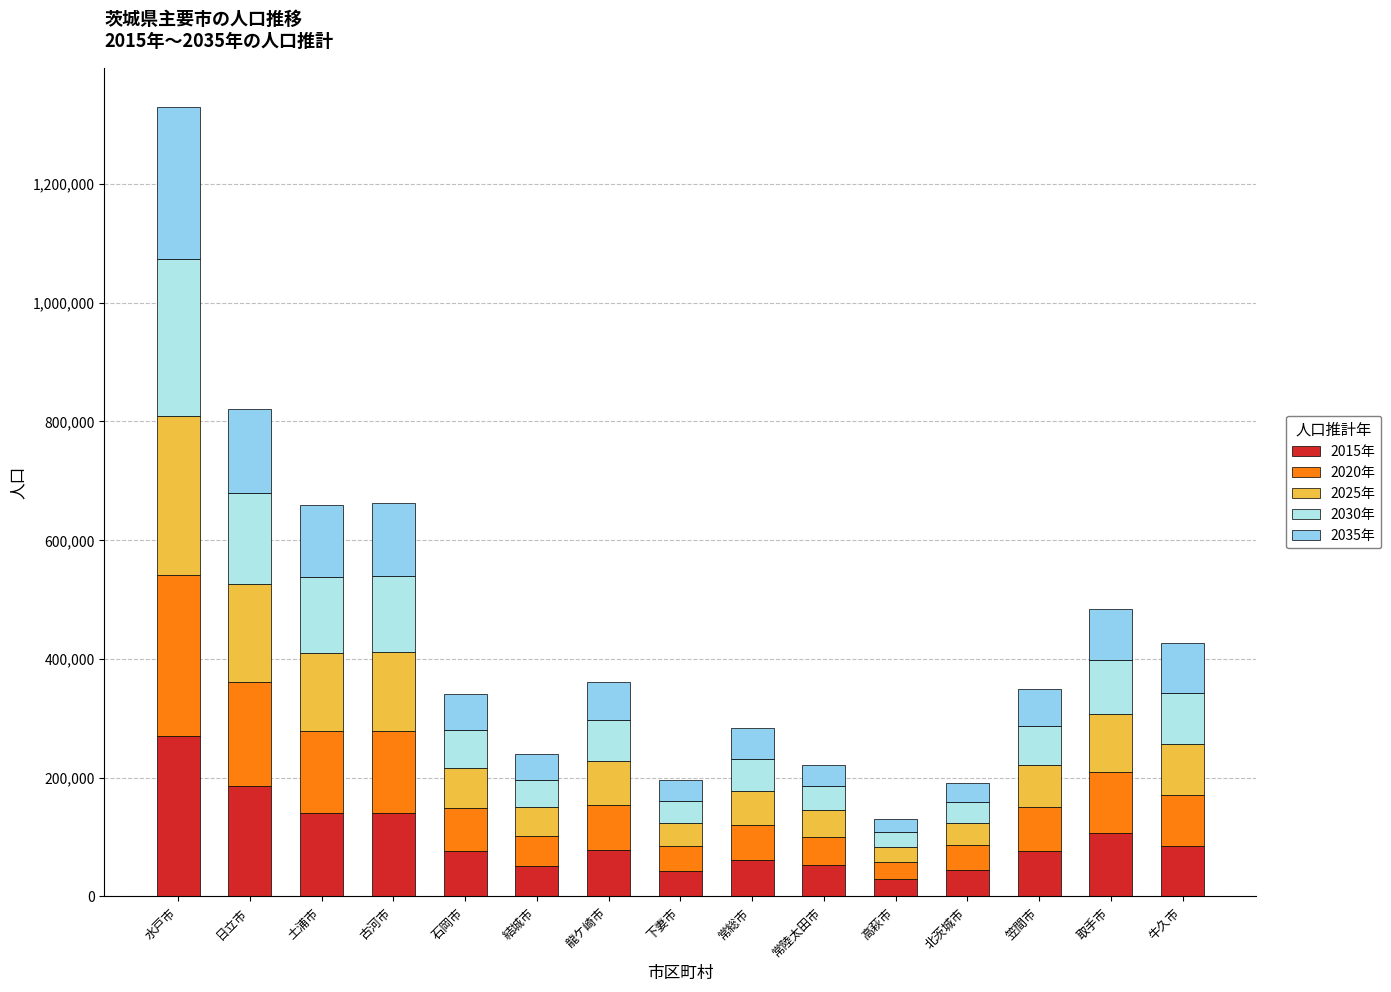

Count the number of data series in this chart.

5